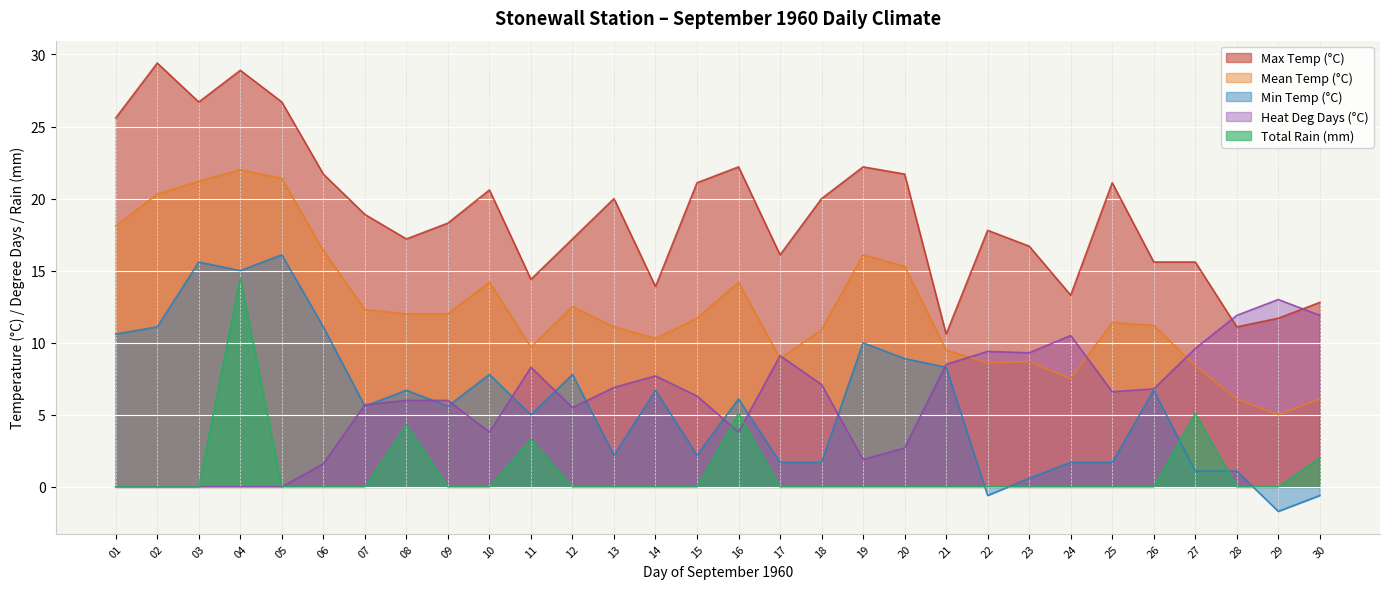

True or false: Max Temp (°C) has more than 0 interior local peaks.

True